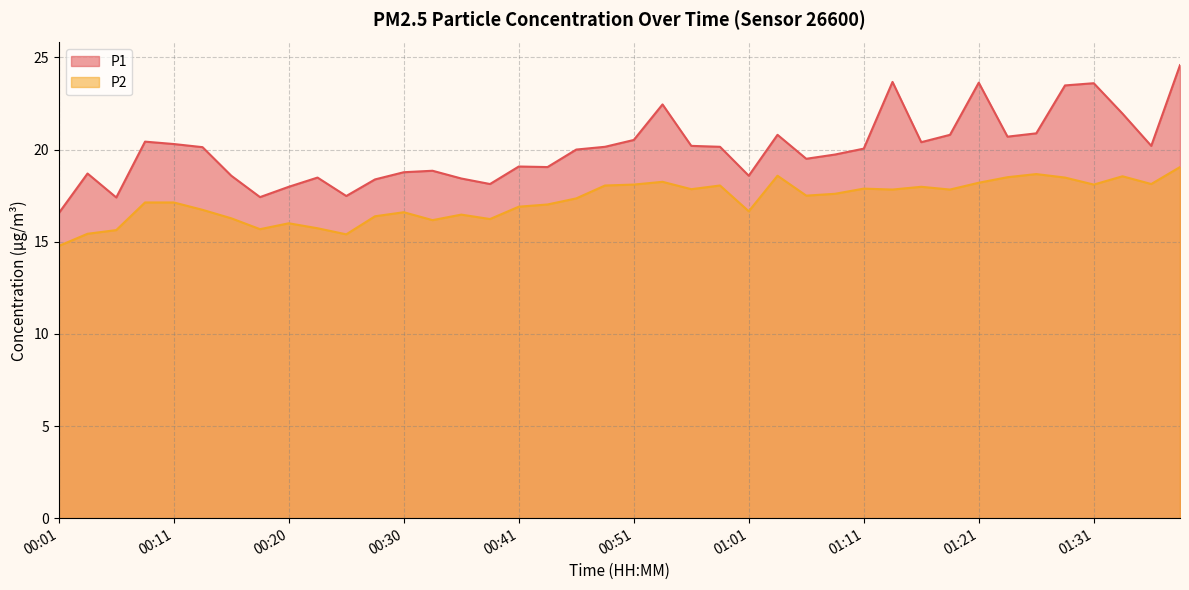

What is the label of the 9th point from the left?

00:20